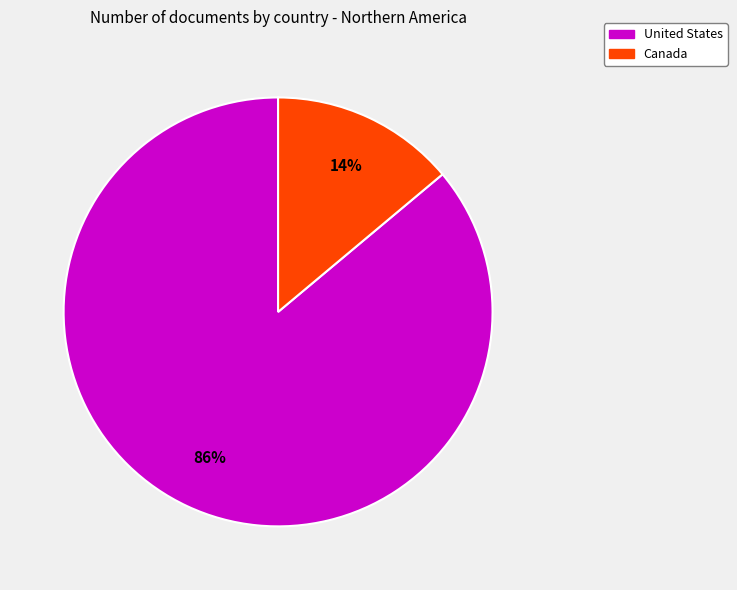

Does any single category account for the majority?

Yes